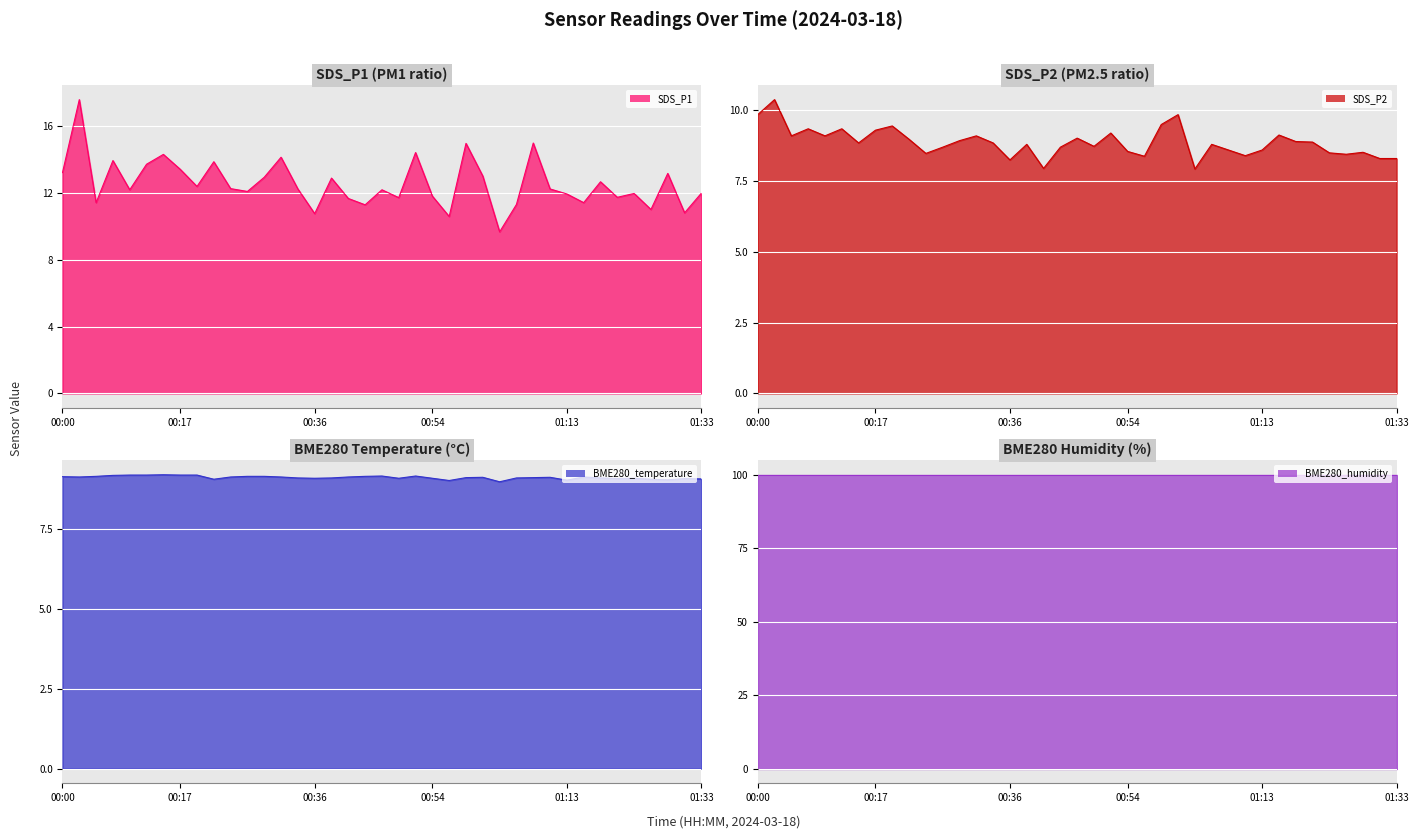

In SDS_P1, how many points are higher than both neighbors (excluding endpoints)?

13